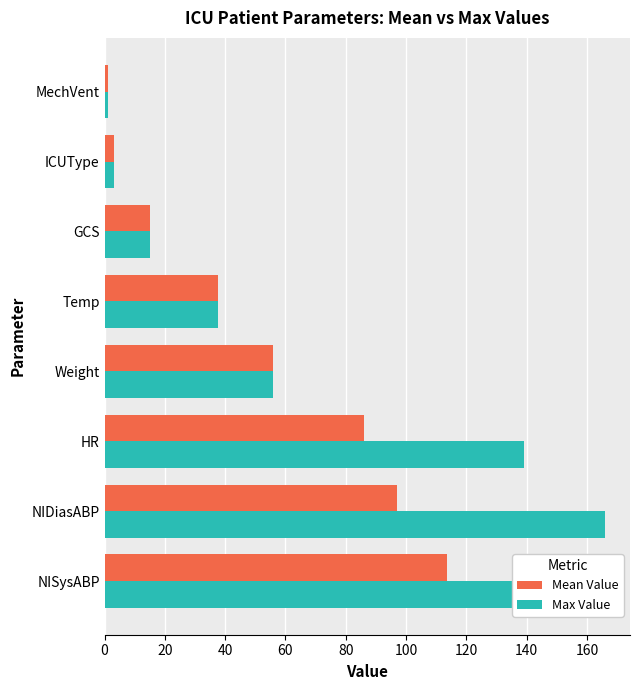

What is the average value of the Mean Value series?

51.2